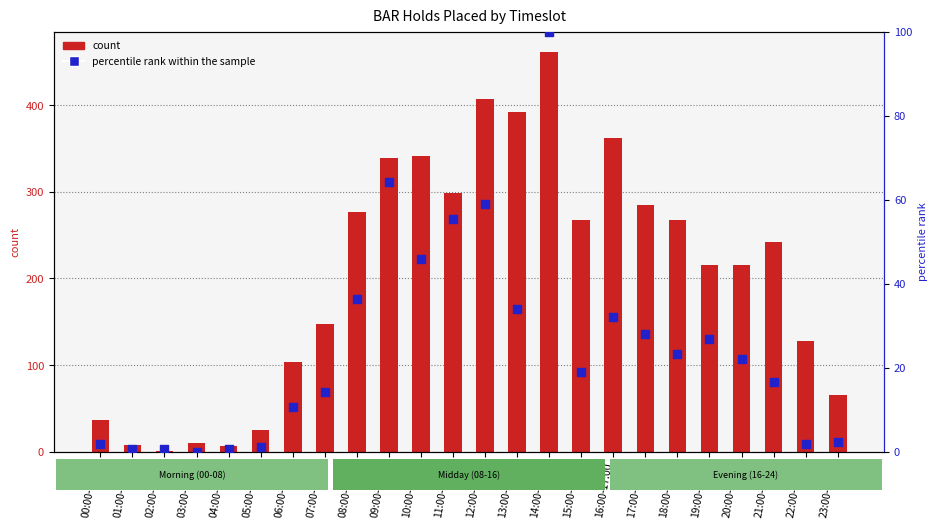

What are all the series names shown in the legend?

count, percentile rank within the sample